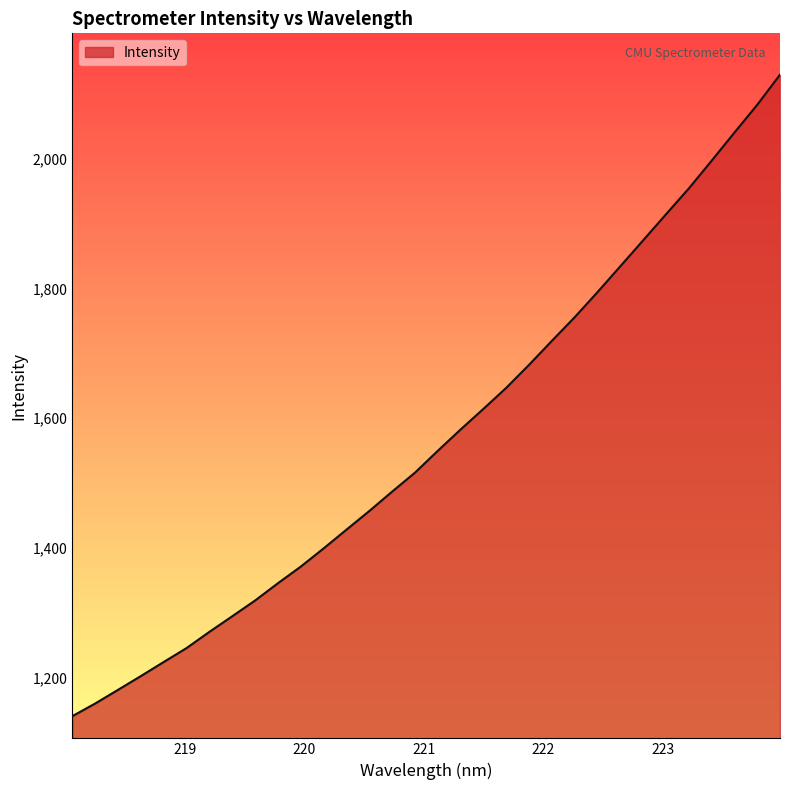

How many lines are shown in the chart?

1